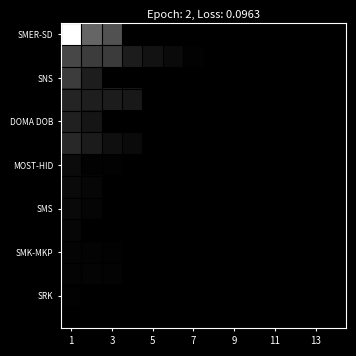

What is the greatest value displayed?

1.0